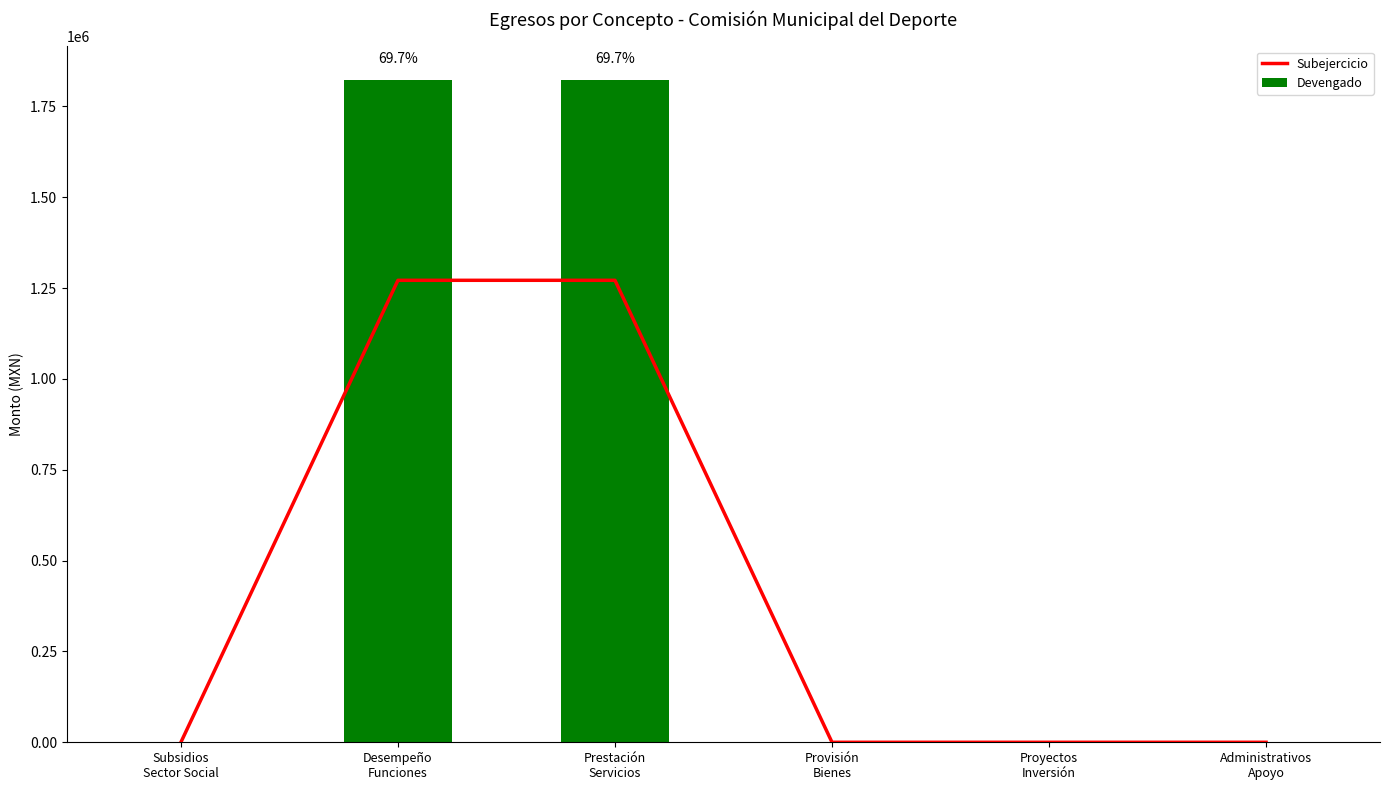

Between Prestación
Servicios and Provisión
Bienes, which series saw the biggest shift?

Devengado